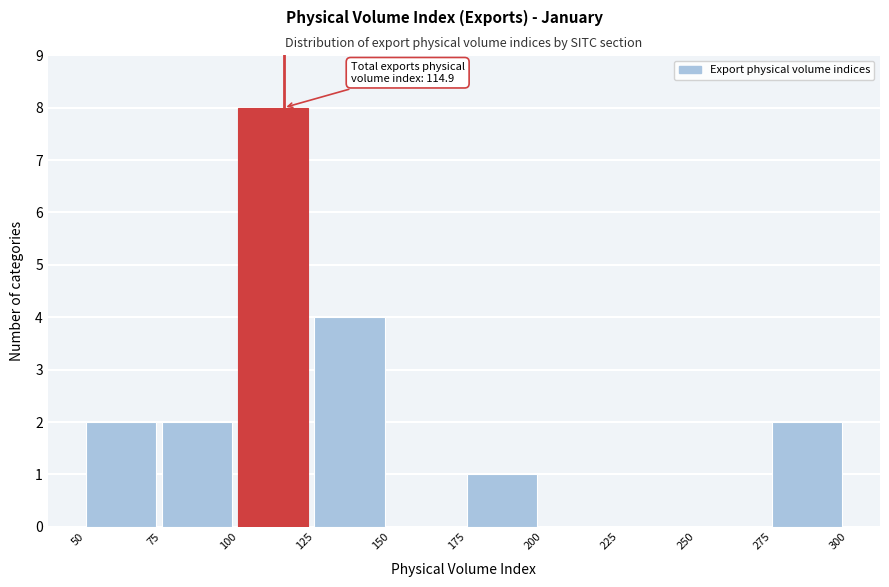

Over which range of the x-axis is the bar tallest?

100 to 125